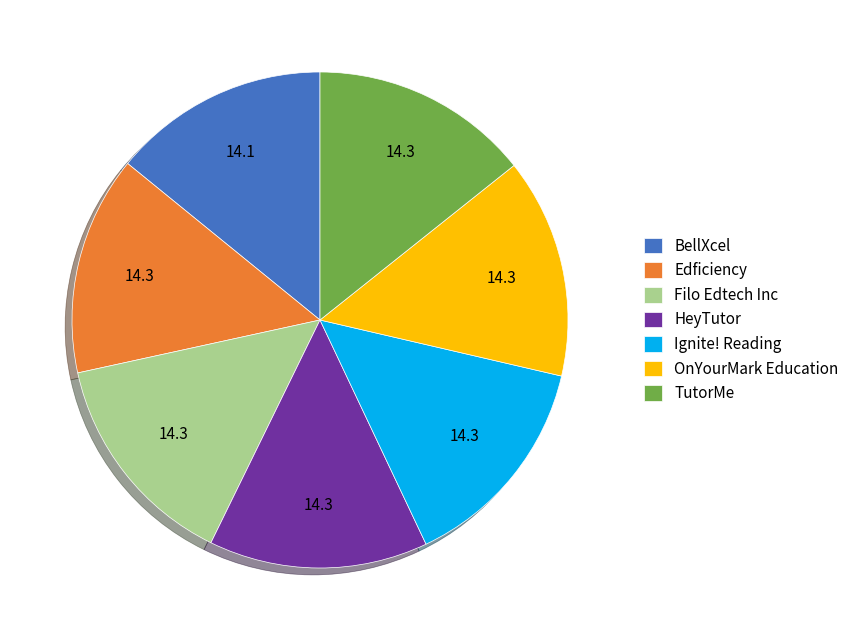

Do Filo Edtech Inc and OnYourMark Education together represent more than half of the pie?

No